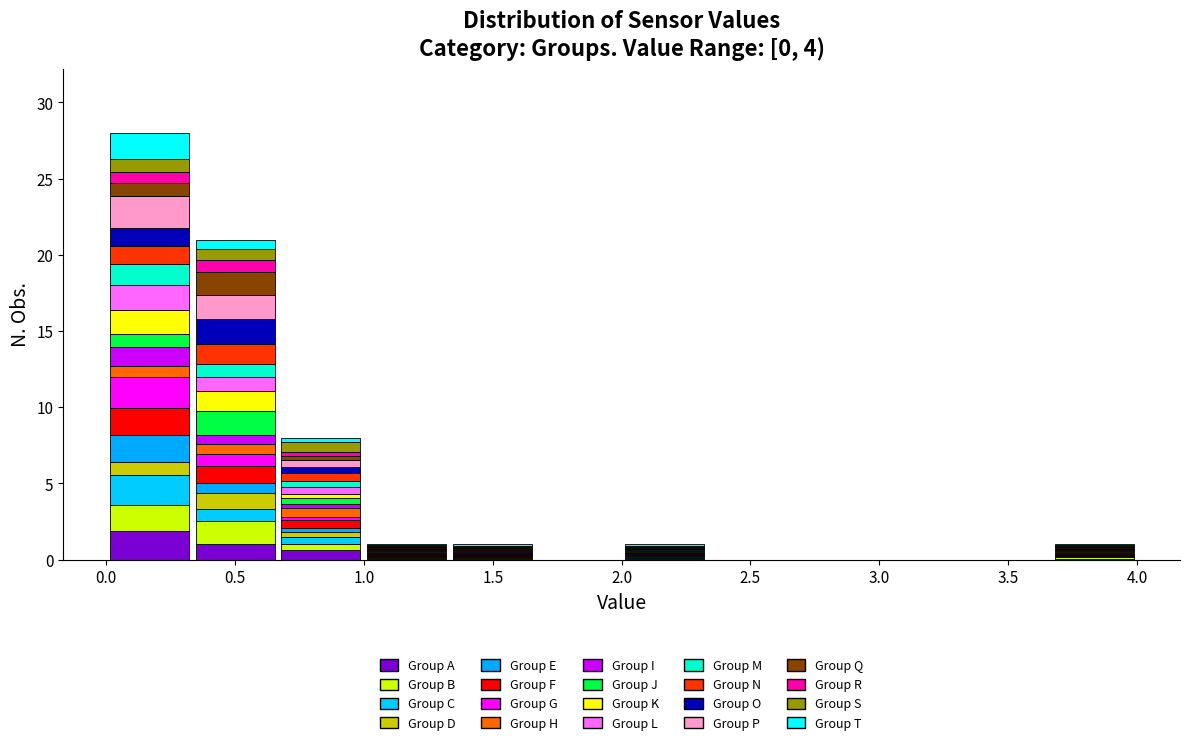

Which range on the x-axis has the tallest stacked bar (by total height)?

0.00 to 0.35